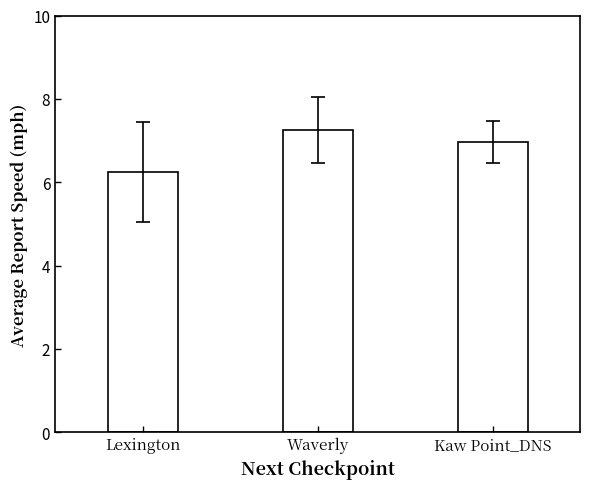

Reading left to right, extract all data points from this chart.

6.2	7.3	7.0